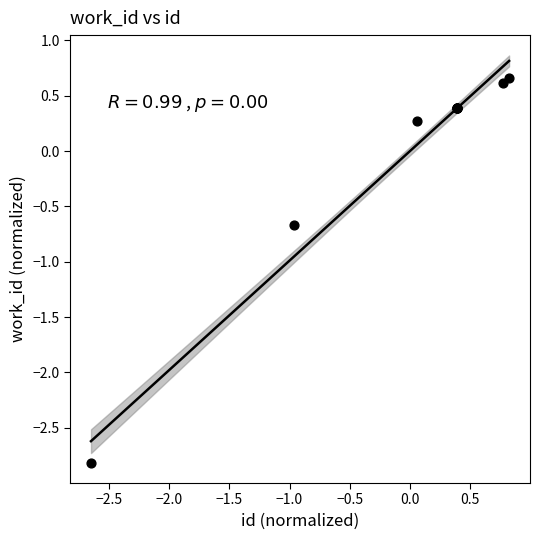

What Y value in the scatter plot is closest to -1?

-0.7